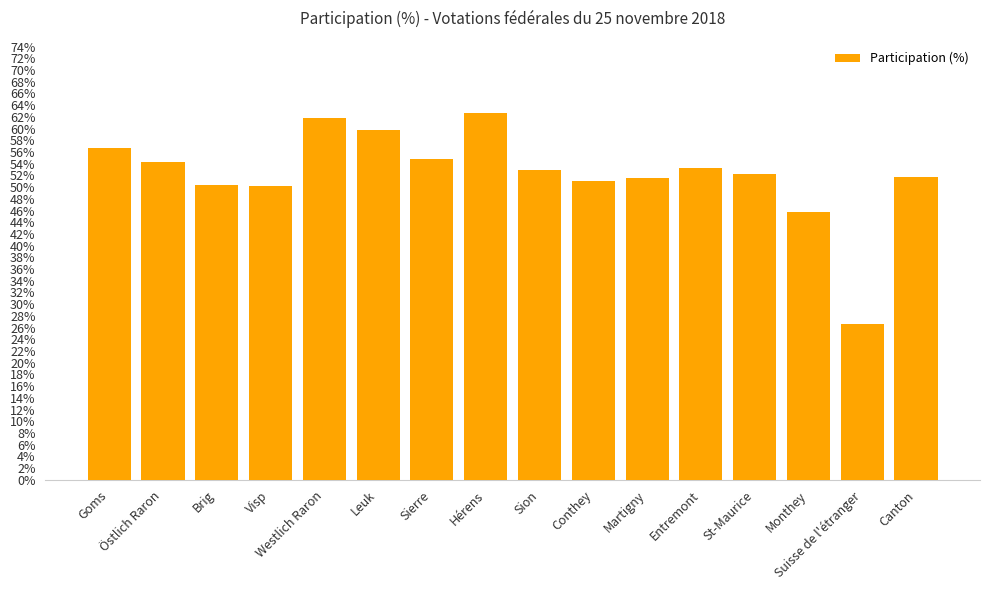

At which label is the value closest to 44?

Monthey